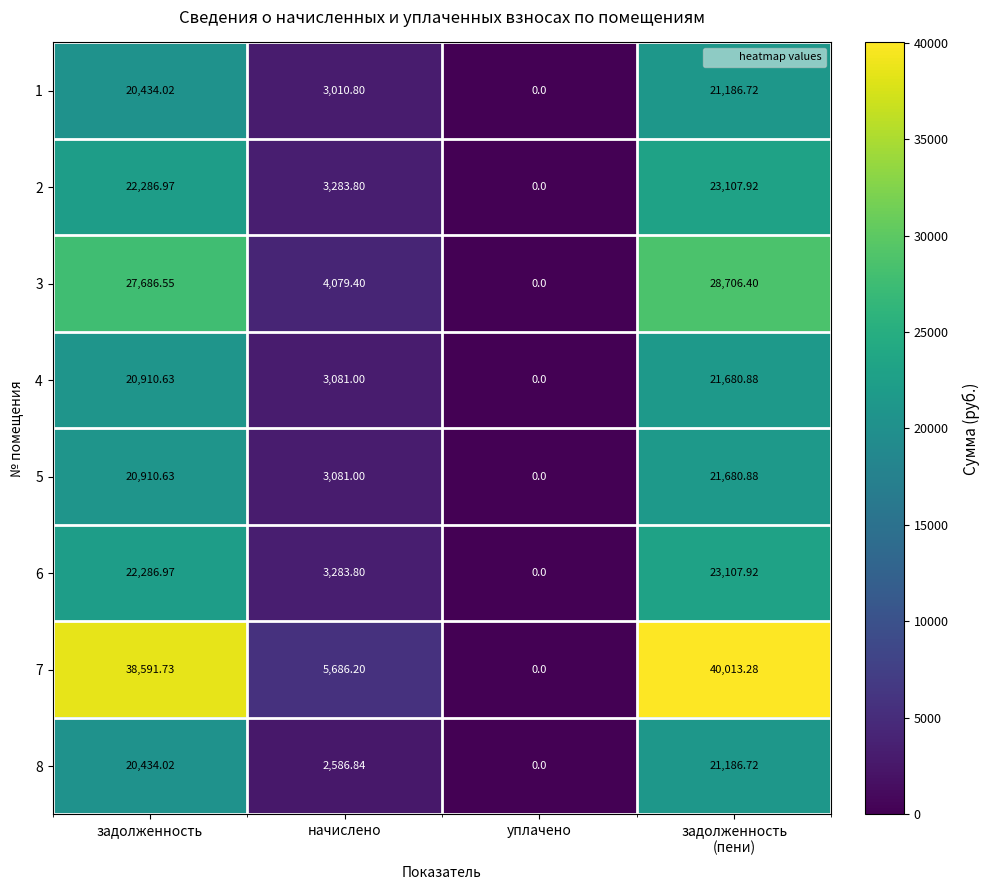

Where does the 3 series first go above 27686?

задолженность